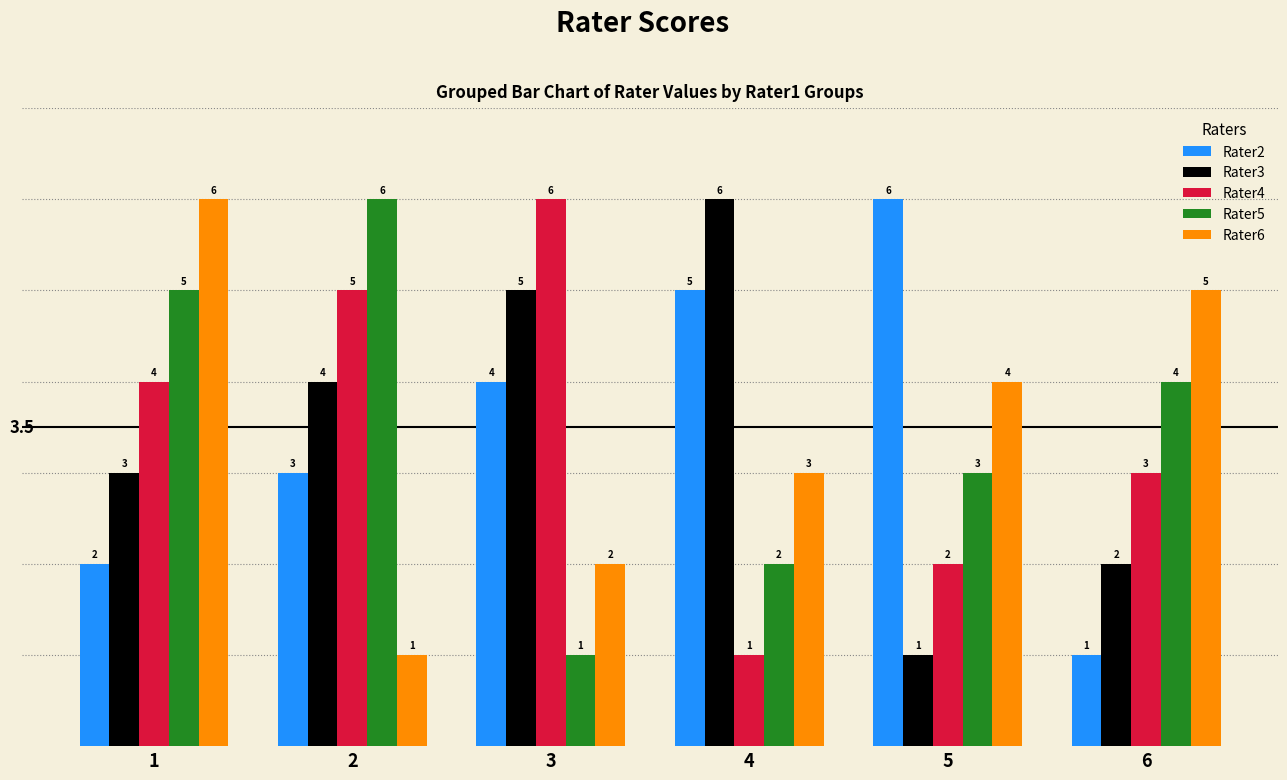

At how many categories does at least one series exceed 3?

6